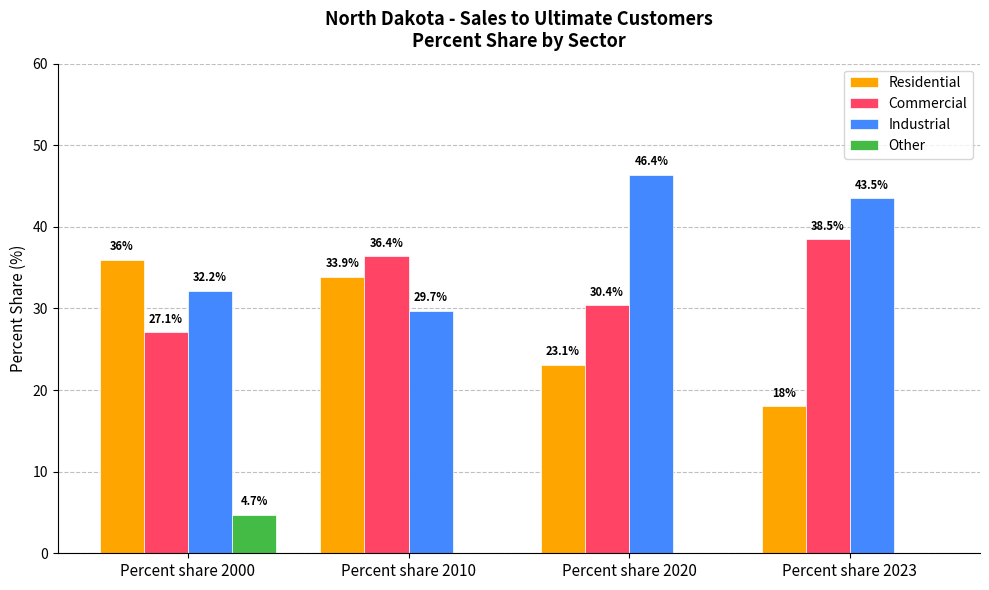

Between Percent share 2000 and Percent share 2010, which series saw the biggest shift?

Commercial